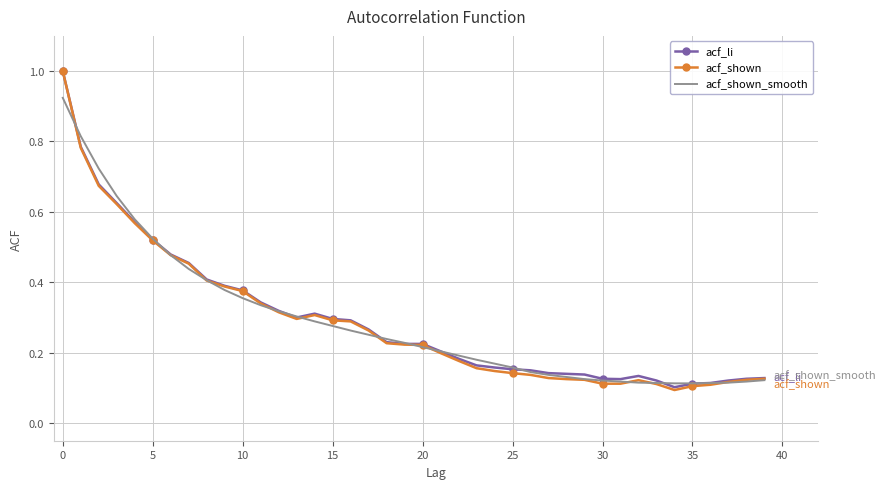

What is the maximum value for acf_li?

1.0